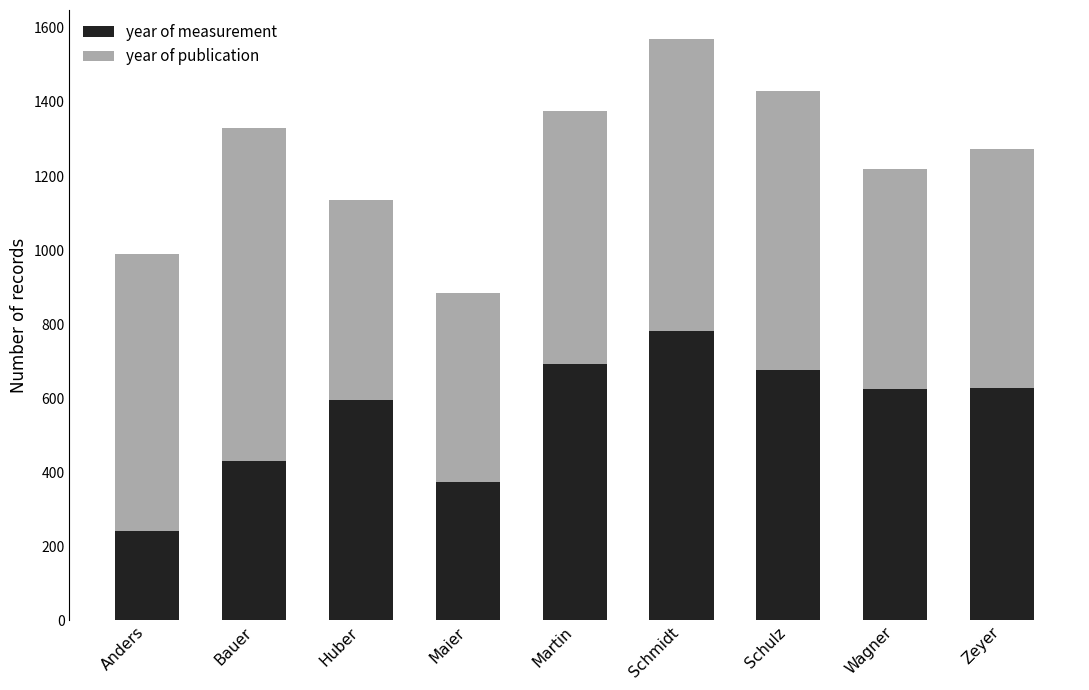

What is the sum of all year of measurement values?

5039